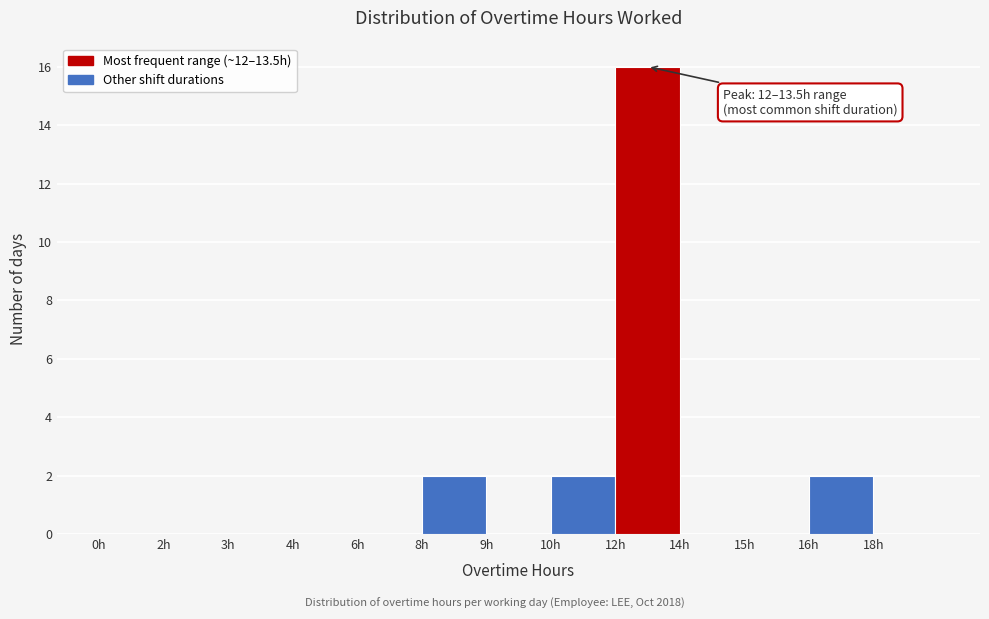

Reading right to left, transcribe all the data shown in this chart.

18h=0	16h=2	15h=0	14h=0	12h=16	10h=2	9h=0	8h=2	6h=0	4h=0	3h=0	2h=0	0h=0